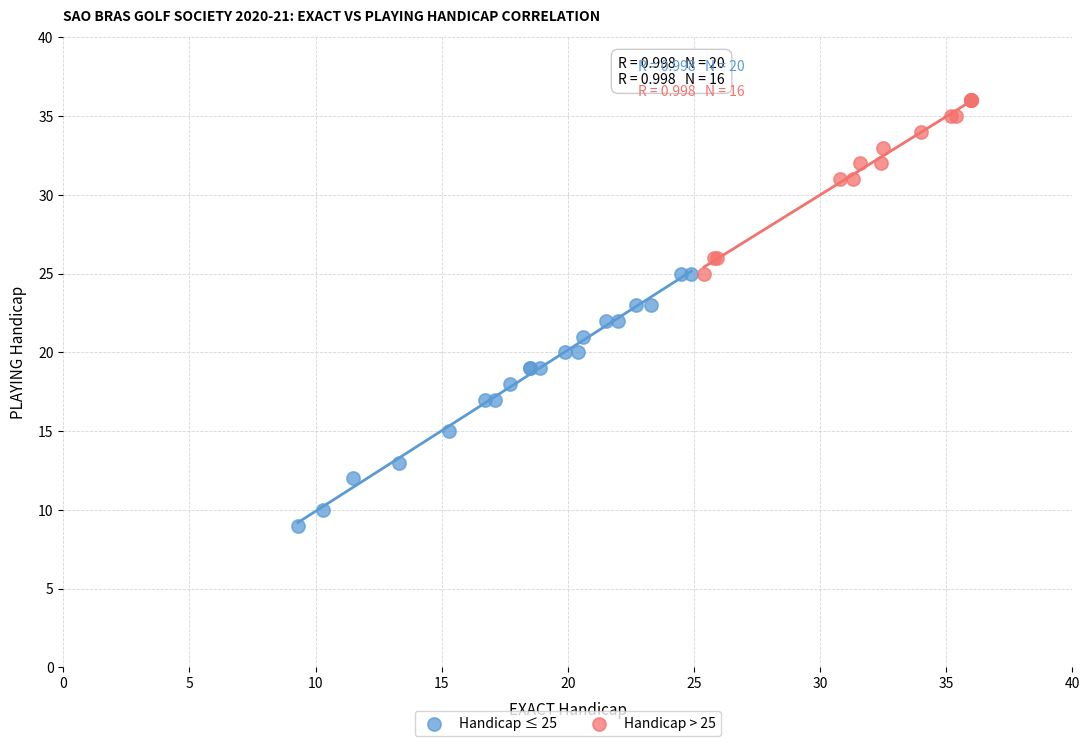

Which series reaches the minimum Y coordinate?

Handicap ≤ 25